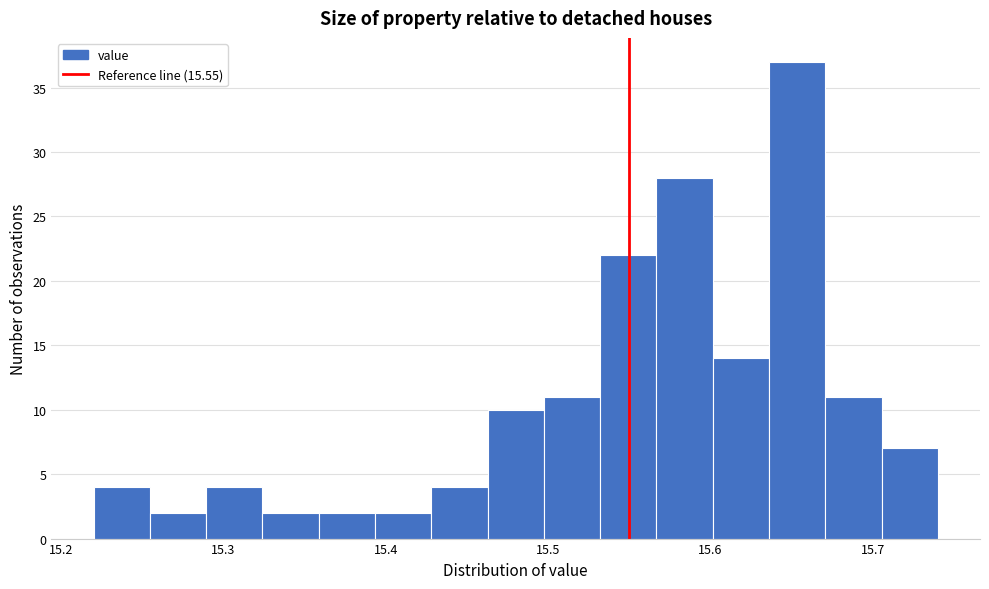

Read against the x-axis, roughly where is the centre of the tallest bar?

15.65